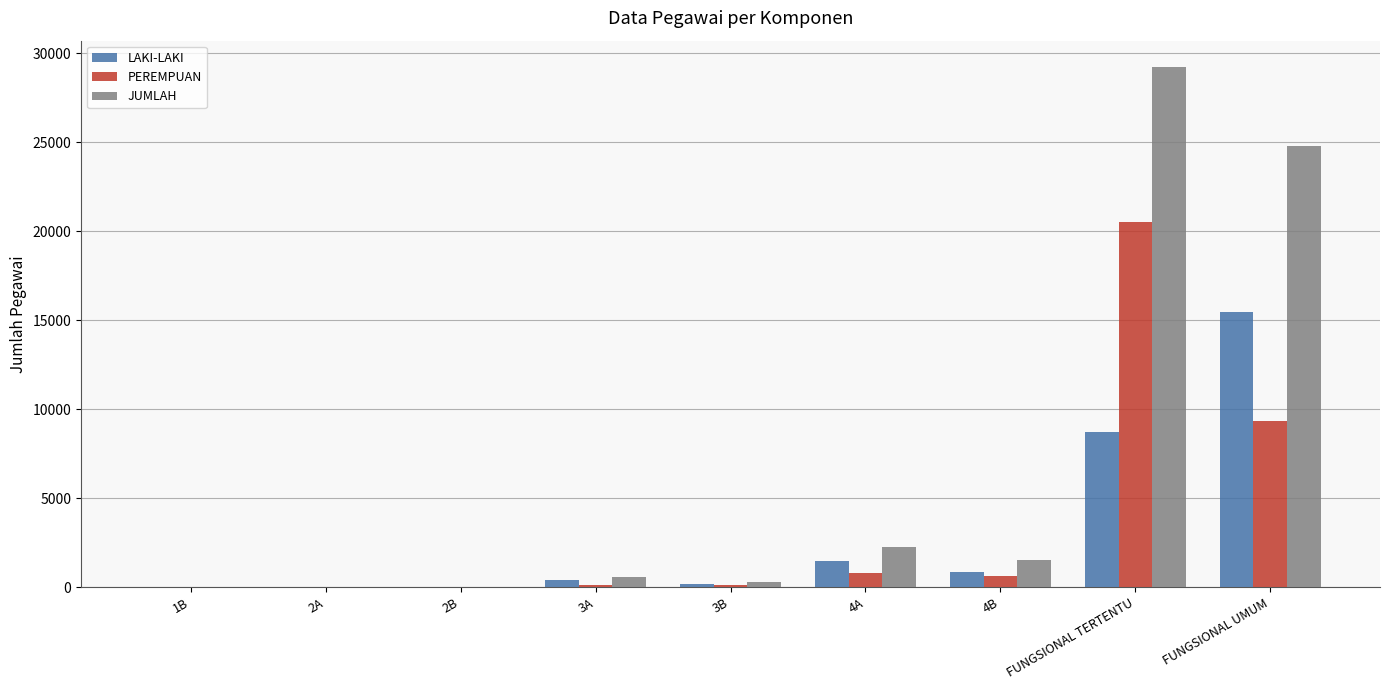

Is the value of PEREMPUAN at FUNGSIONAL TERTENTU greater than the value of JUMLAH at 4B?

Yes